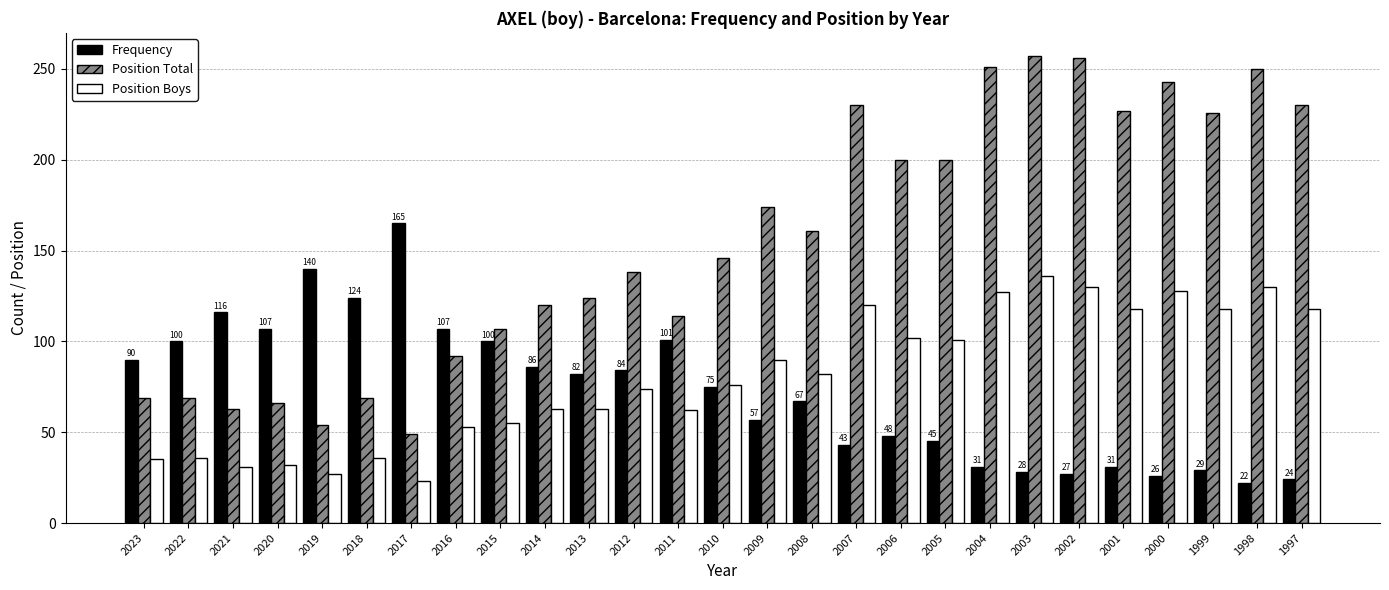

What is the value of the Position Total bar at the 20th from the left?

251